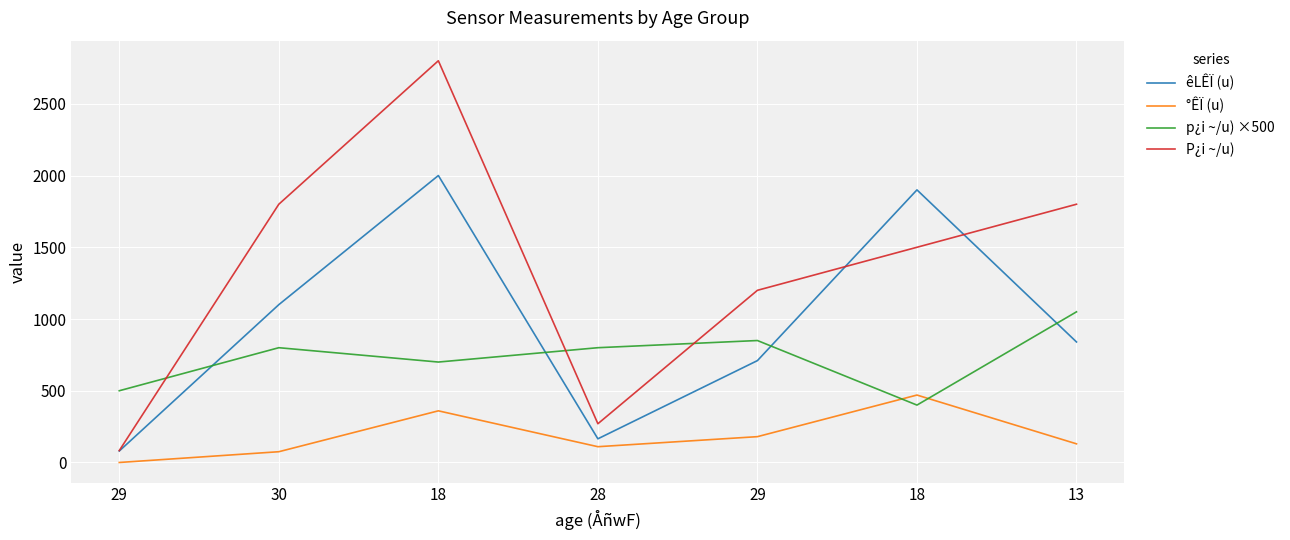

Between 13 and 29, which is larger?

13